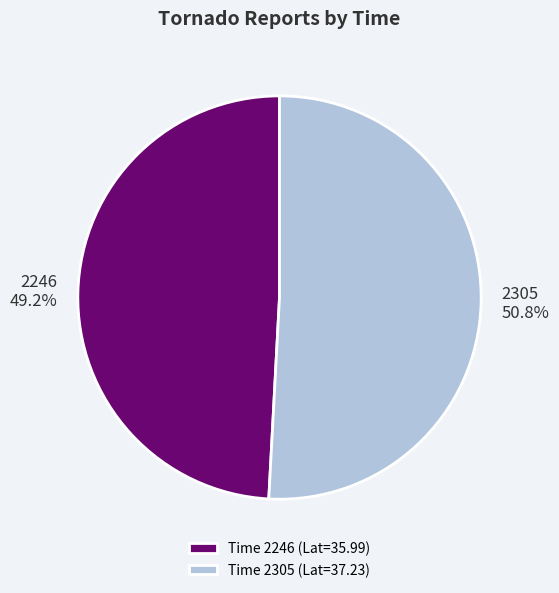

To the nearest percent, what is the combined percentage of 2305 and 2246?

100%